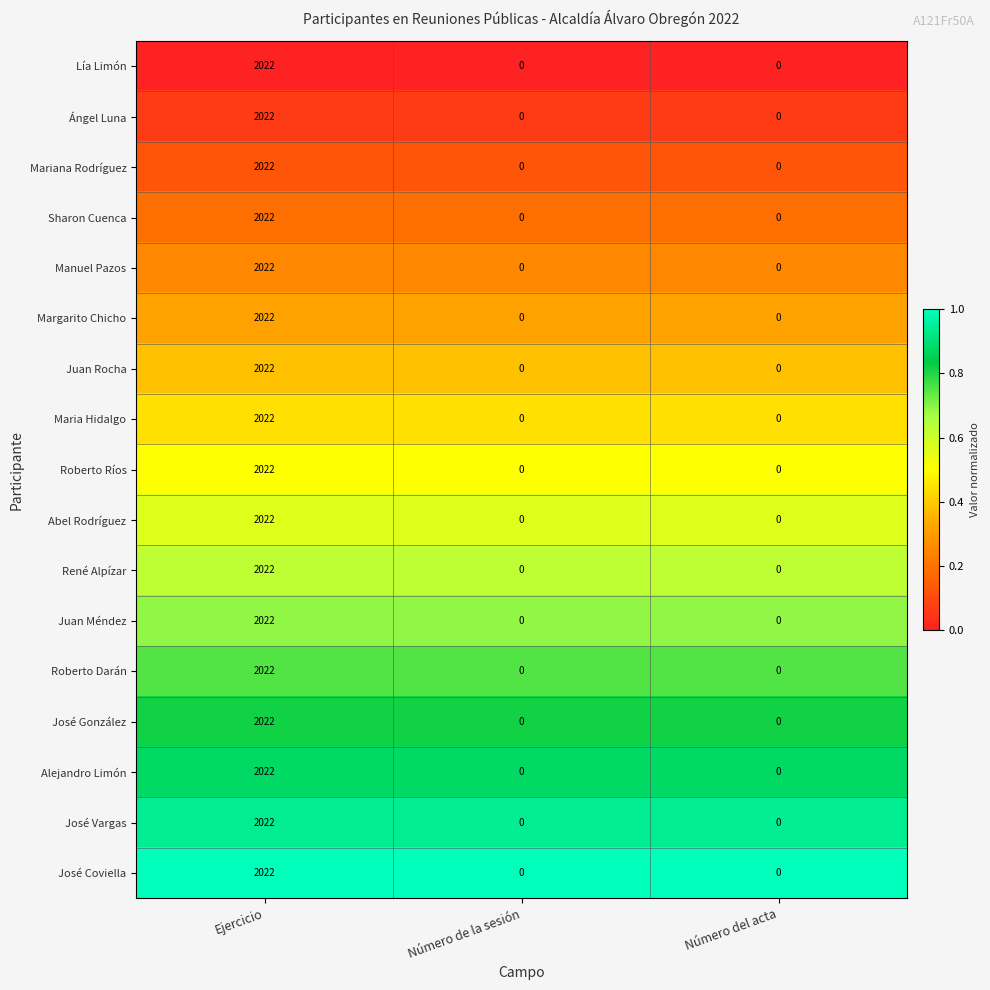

At which category is the sum across all series the highest?

Ejercicio